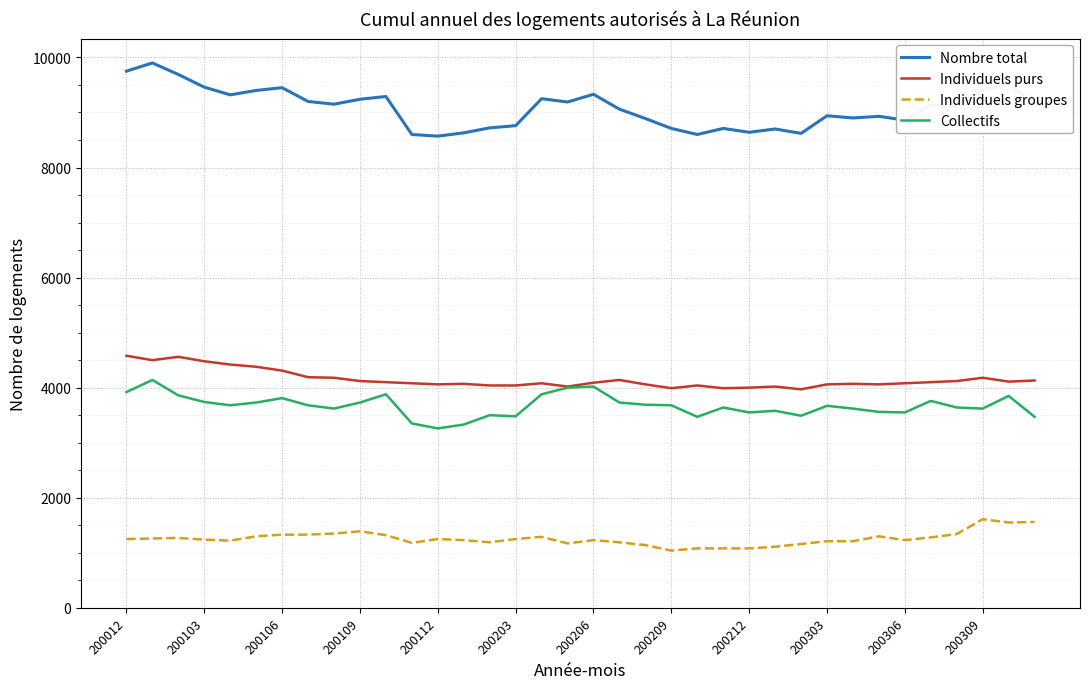

What is the minimum value for Nombre total?

8570